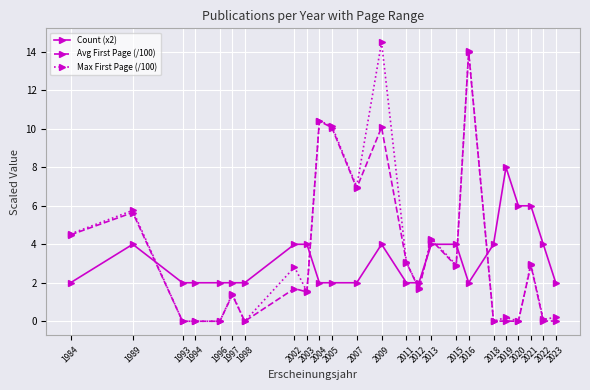

What is the greatest value displayed?

14.5